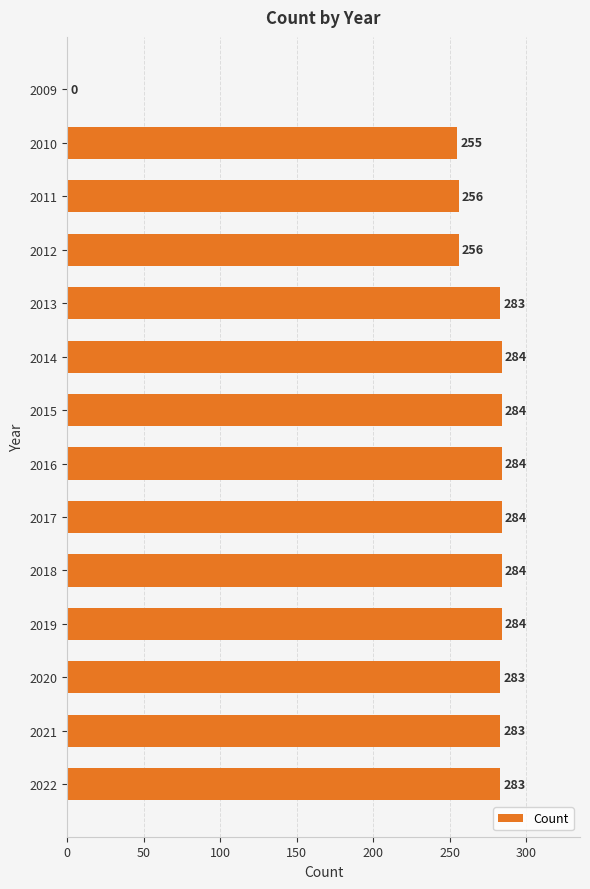

How many categories are shown in the chart?

14